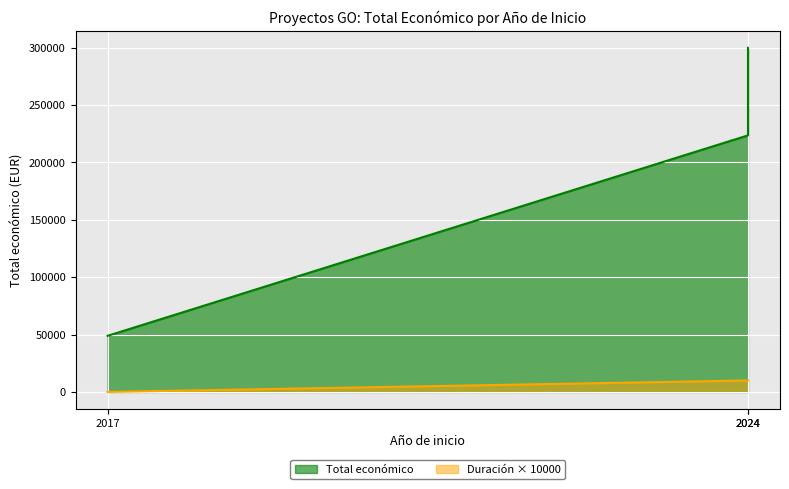

How many data points are less than 223619?

1